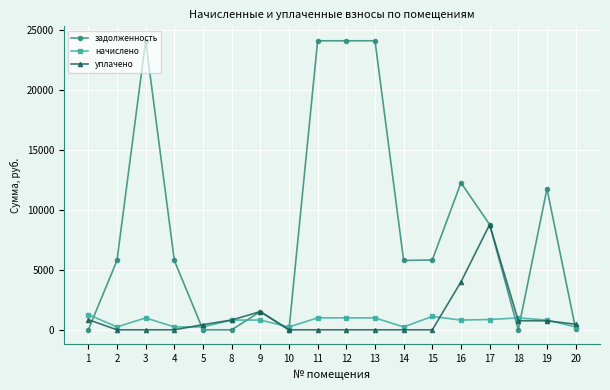

How many series are shown in this chart?

3